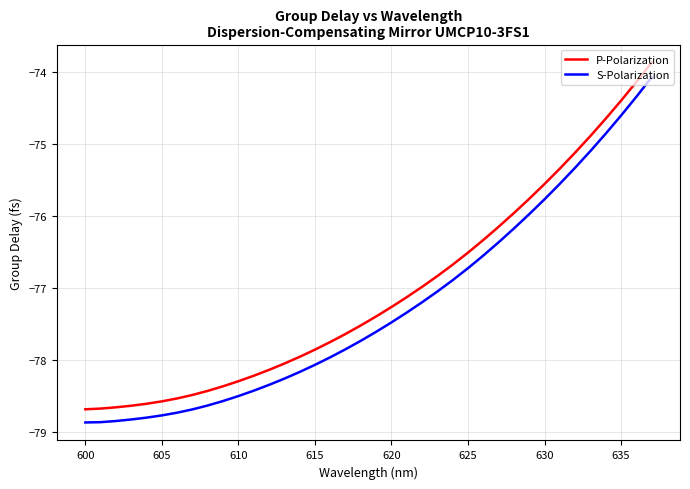

True or false: S-Polarization and P-Polarization cross at least once.

False